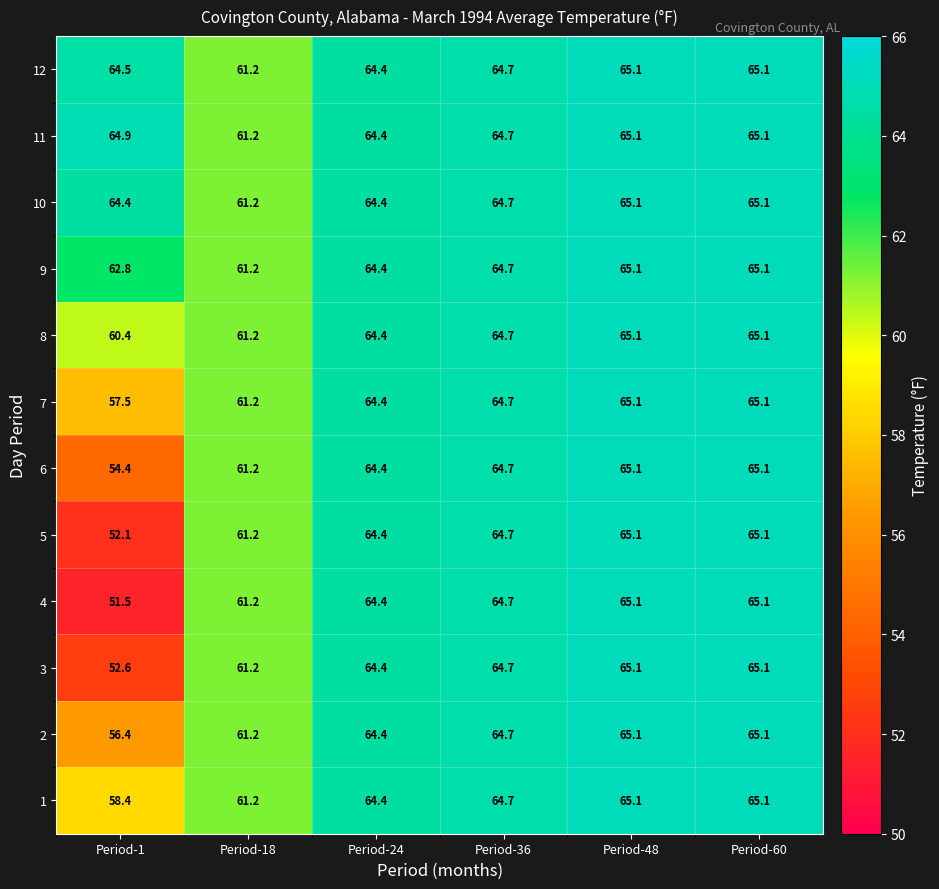

Is it true that 12 equals 87.2 at Period-1?

False